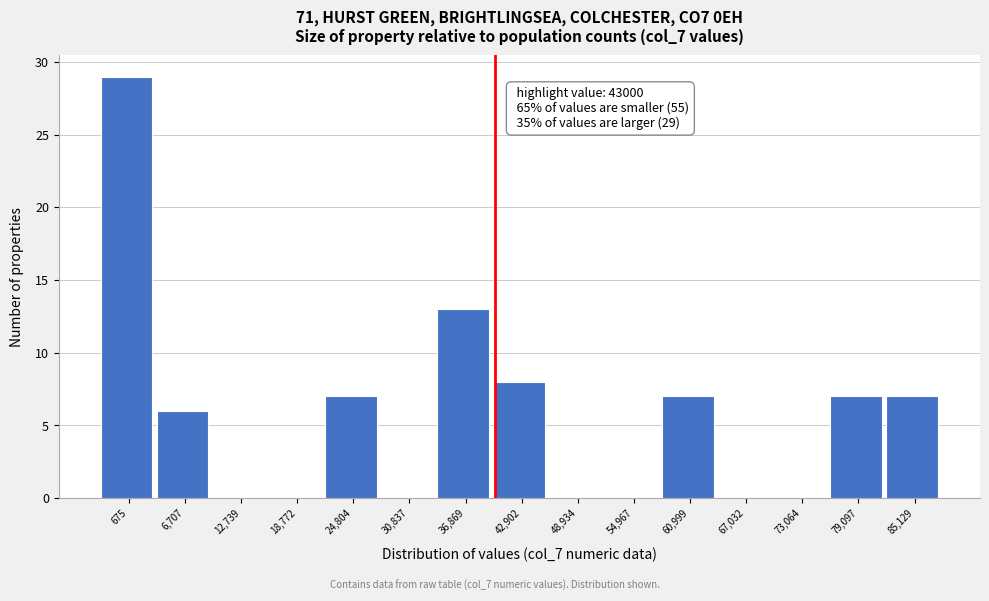

Reading left to right, what are all the values shown in this chart?

675=29	6,707=6	12,739=0	18,772=0	24,804=7	30,837=0	36,869=13	42,902=8	48,934=0	54,967=0	60,999=7	67,032=0	73,064=0	79,097=7	85,129=7